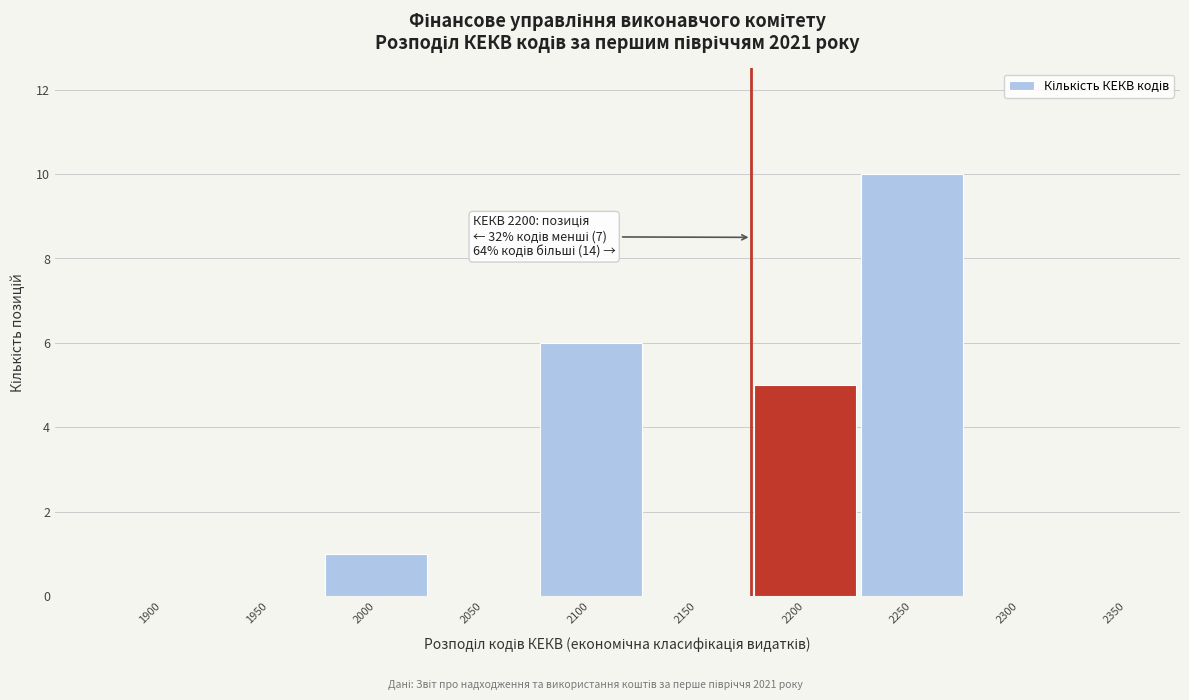

Reading right to left, transcribe all the data shown in this chart.

2350=0	2300=0	2250=10	2200=5	2150=0	2100=6	2050=0	2000=1	1950=0	1900=0